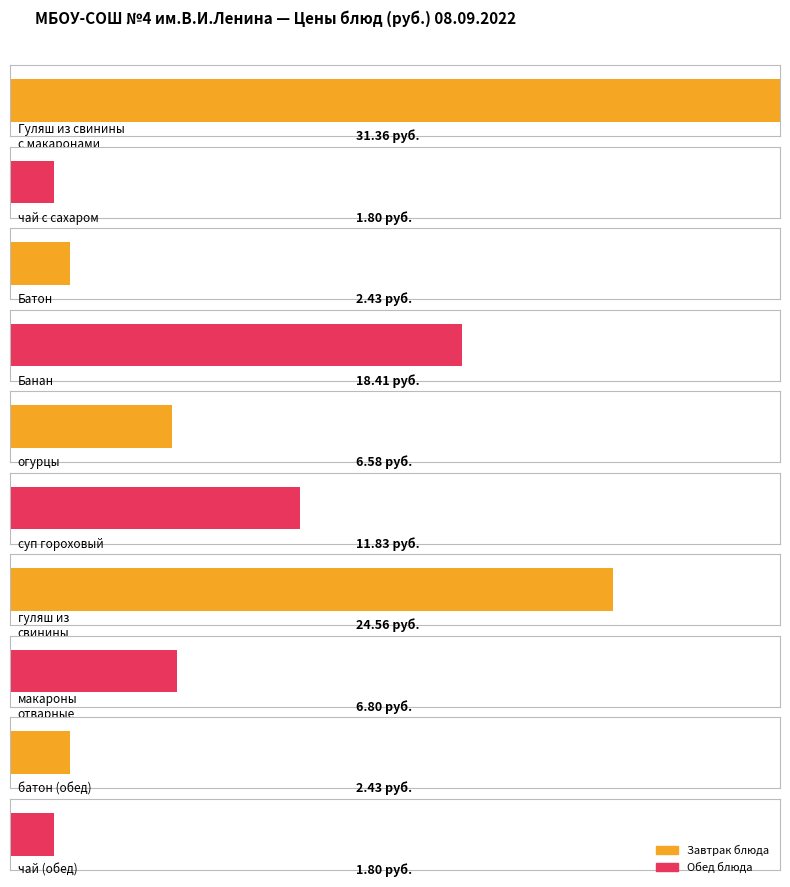

Is it true that Average utilization equals 11.8 at суп гороховый?

True